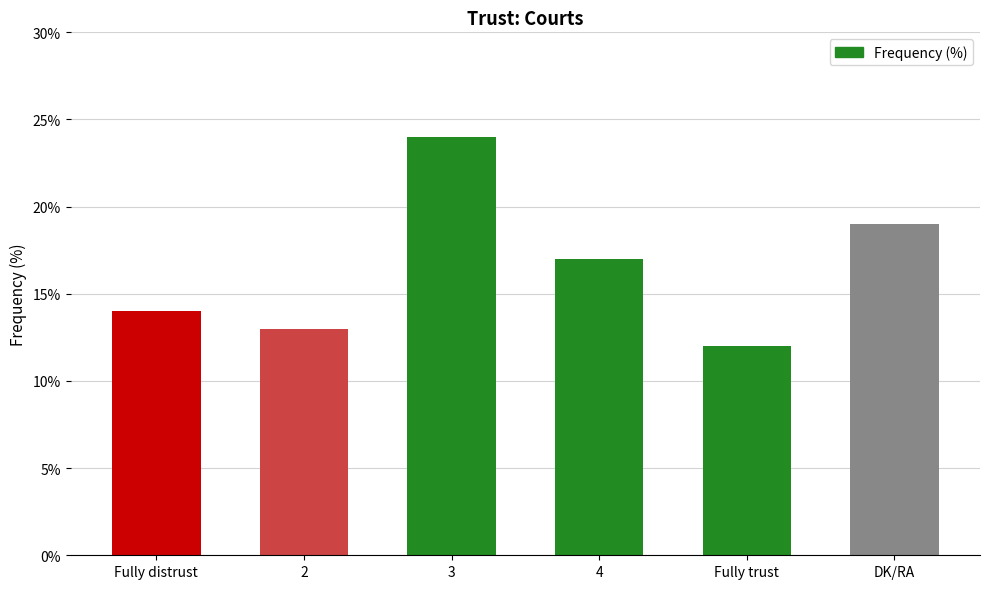

What is the approximate value at Fully distrust?

14